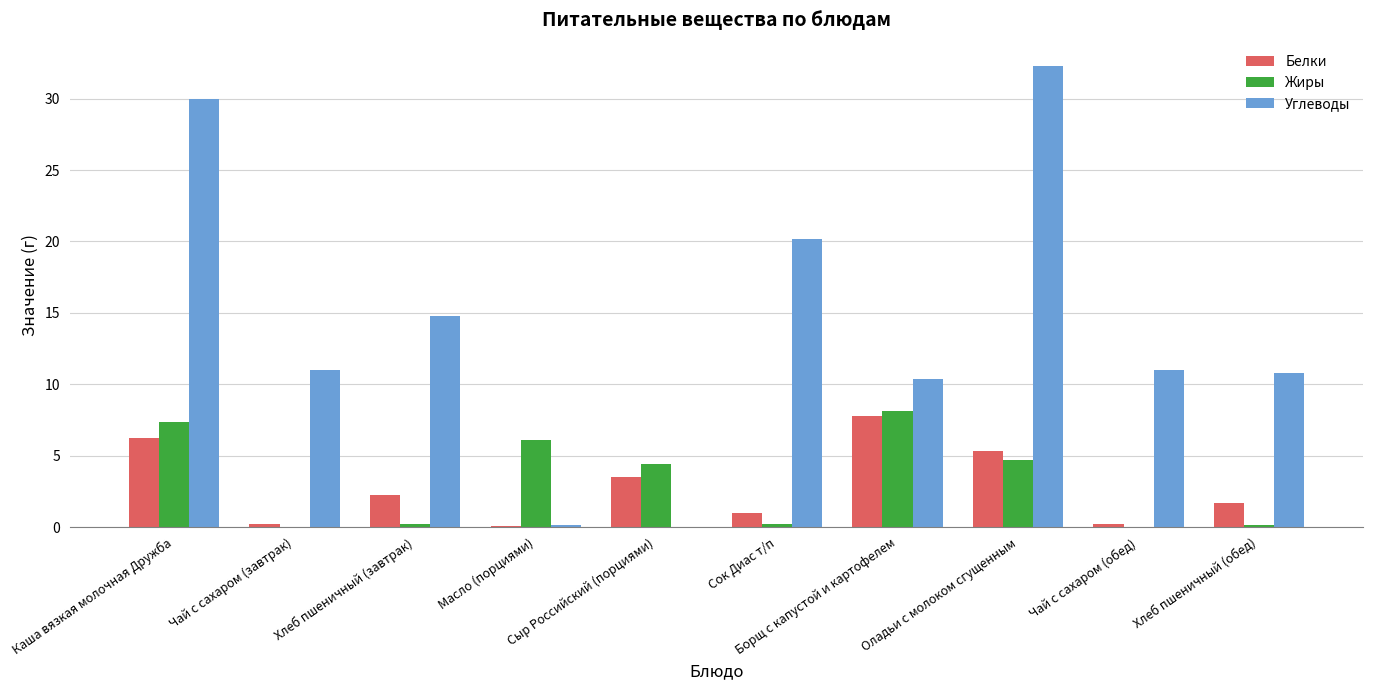

What is the sum of all Жиры values?

31.5